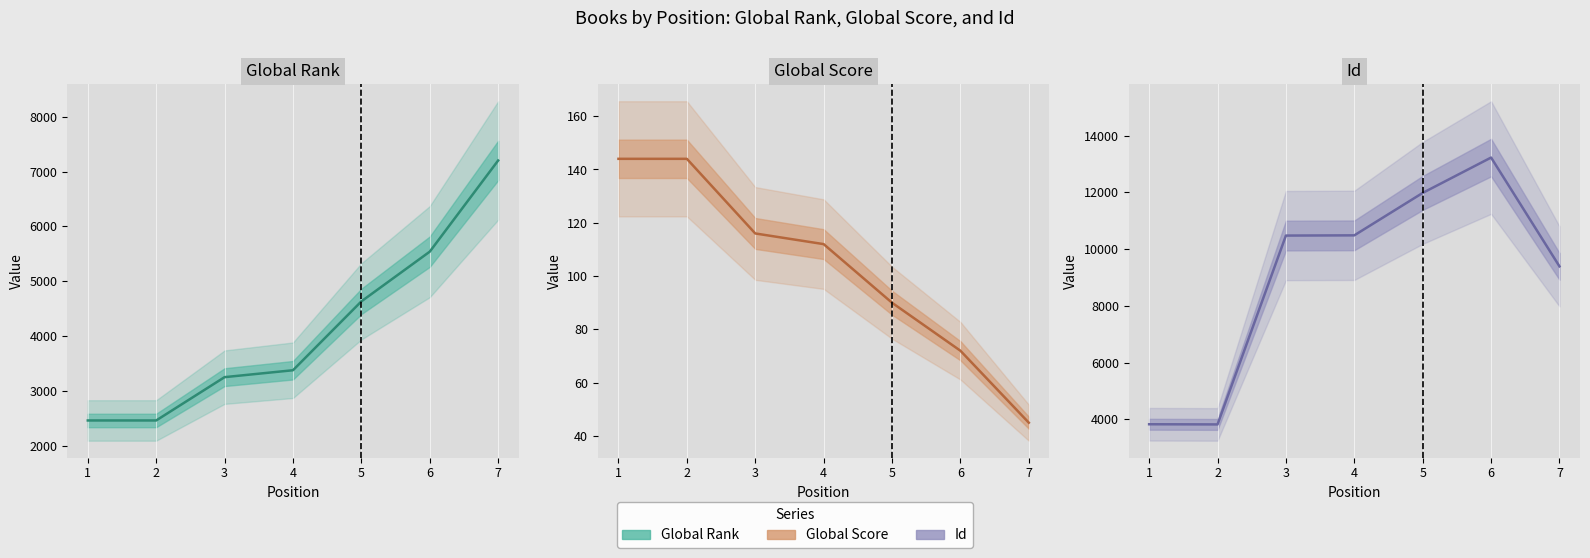

Is it true that Id equals 3602 at 7?

False